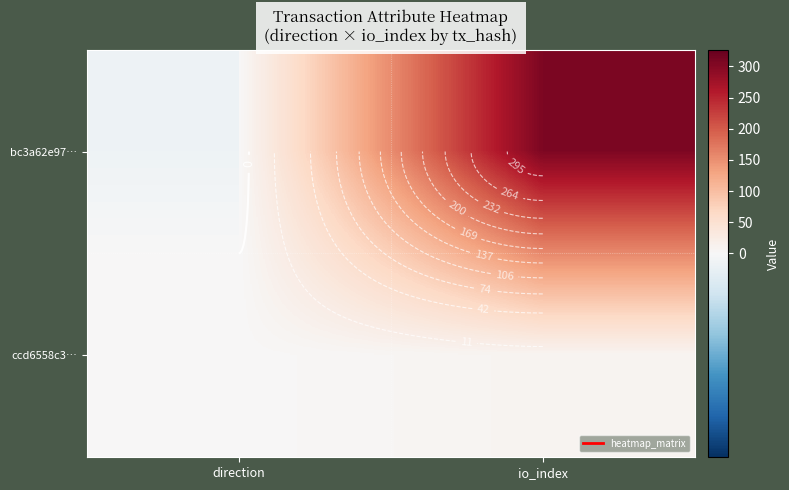

At which label does bc3a62e97… reach its peak?

io_index